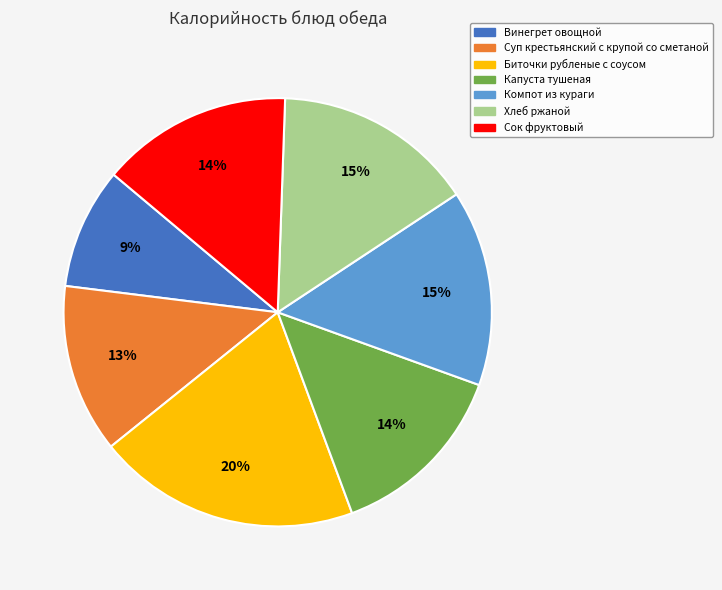

Do Хлеб ржаной and Компот из кураги together represent more than half of the pie?

No